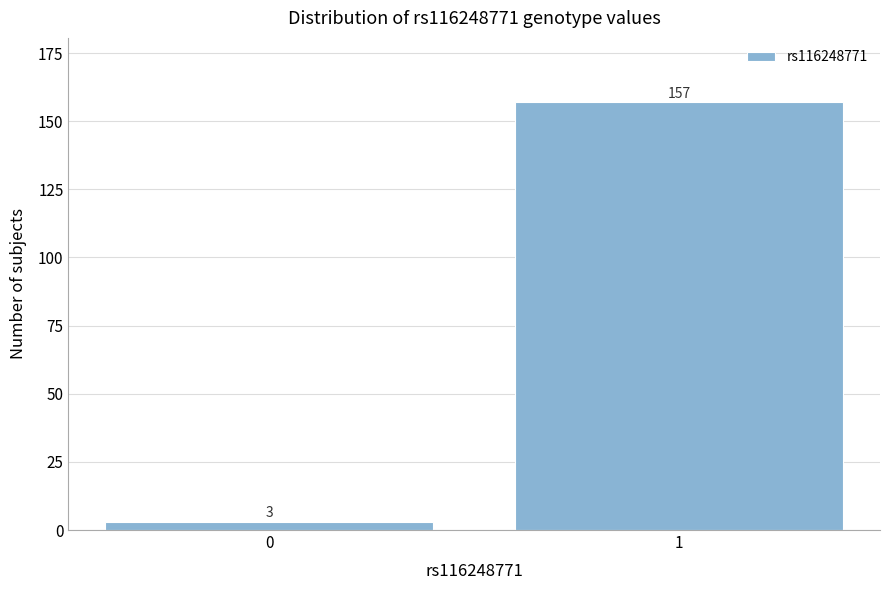

Reading left to right, list all the values displayed in this chart.

3	157